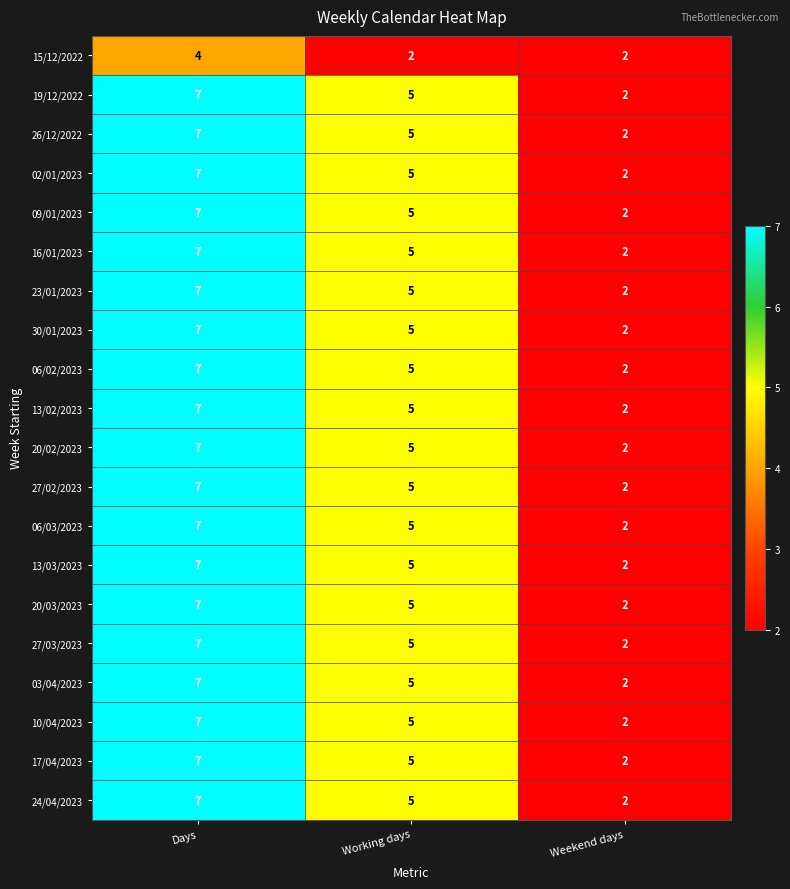

What is the difference between the maximum and minimum values in the 13/03/2023 series?

5